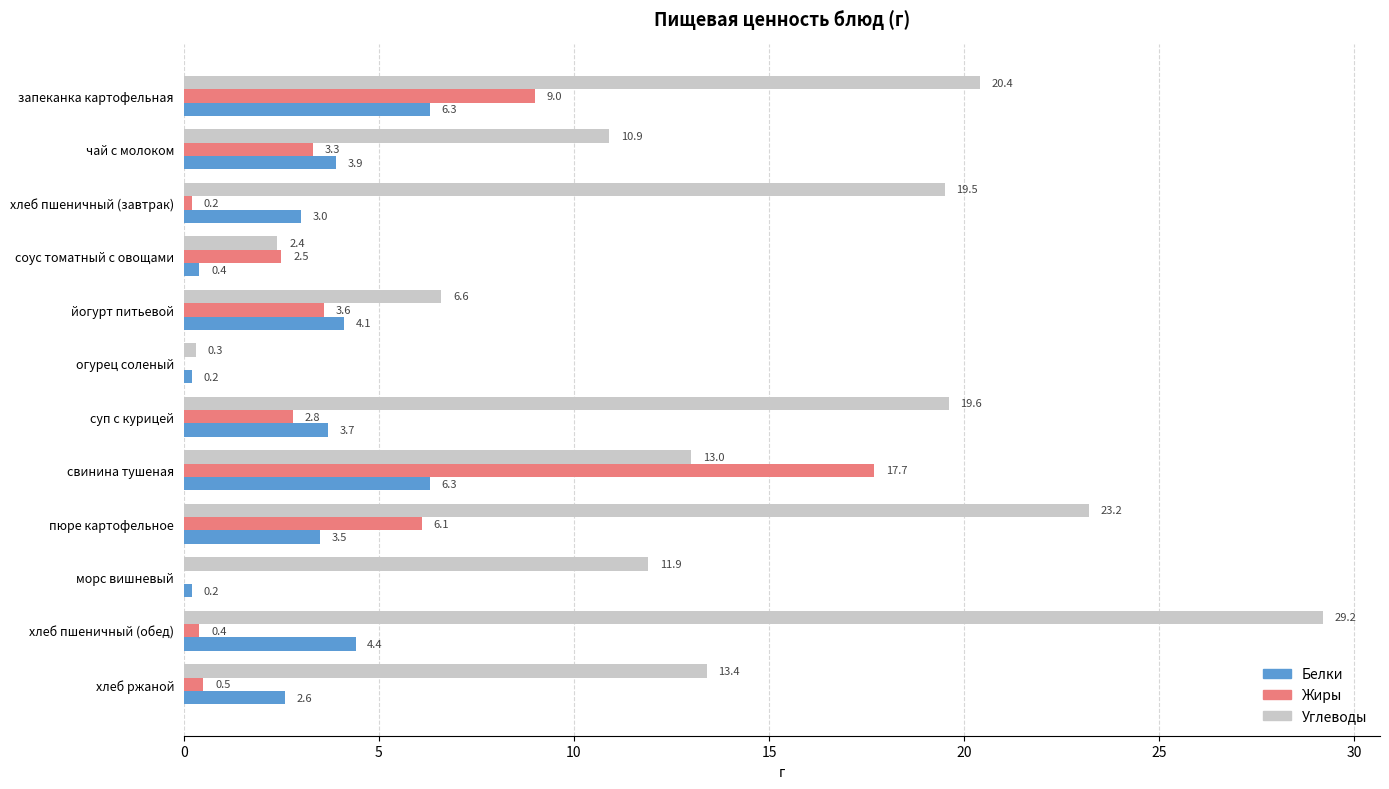

Is the value of Жиры at пюре картофельное greater than the value of Углеводы at соус томатный с овощами?

Yes